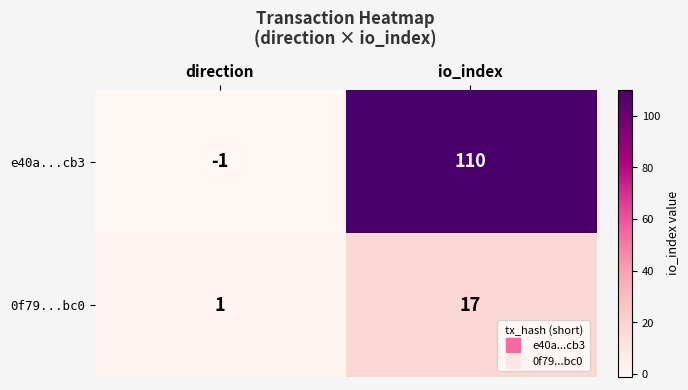

Which label corresponds to the largest value in the chart?

io_index